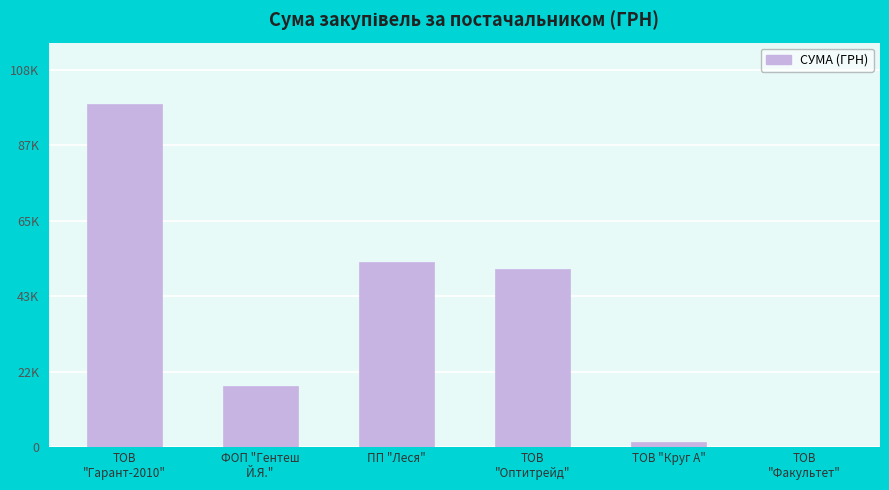

Count the number of data series in this chart.

1